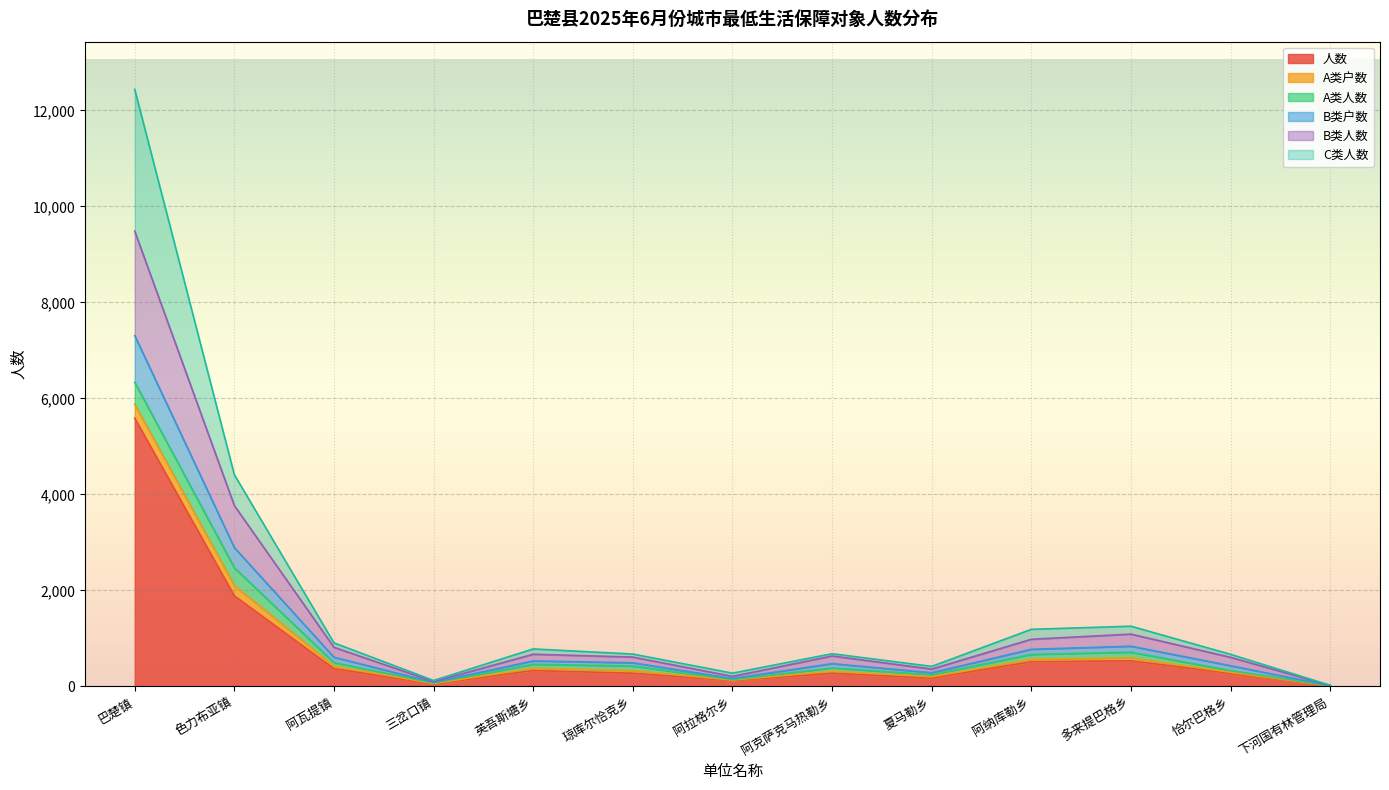

Does the chart display data point markers on the line(s)?

No